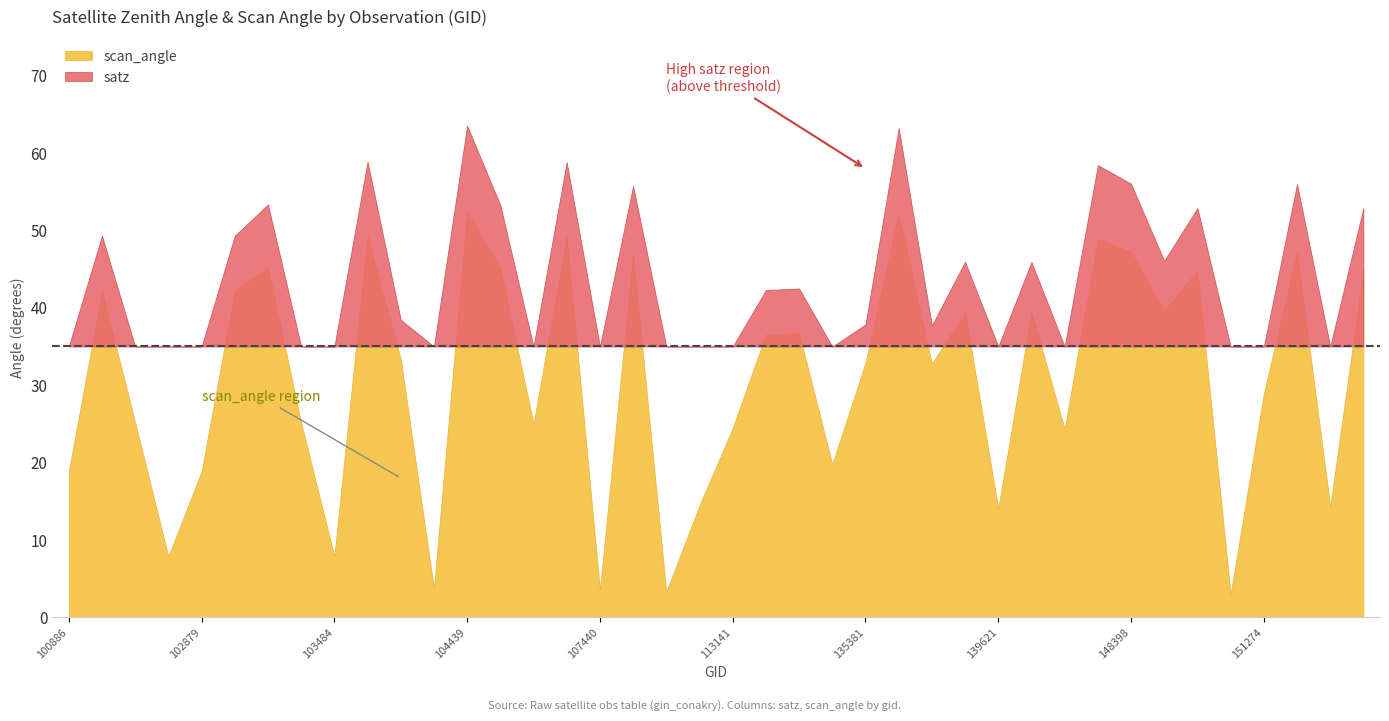

Read the scan_angle value at 112283.

14.5